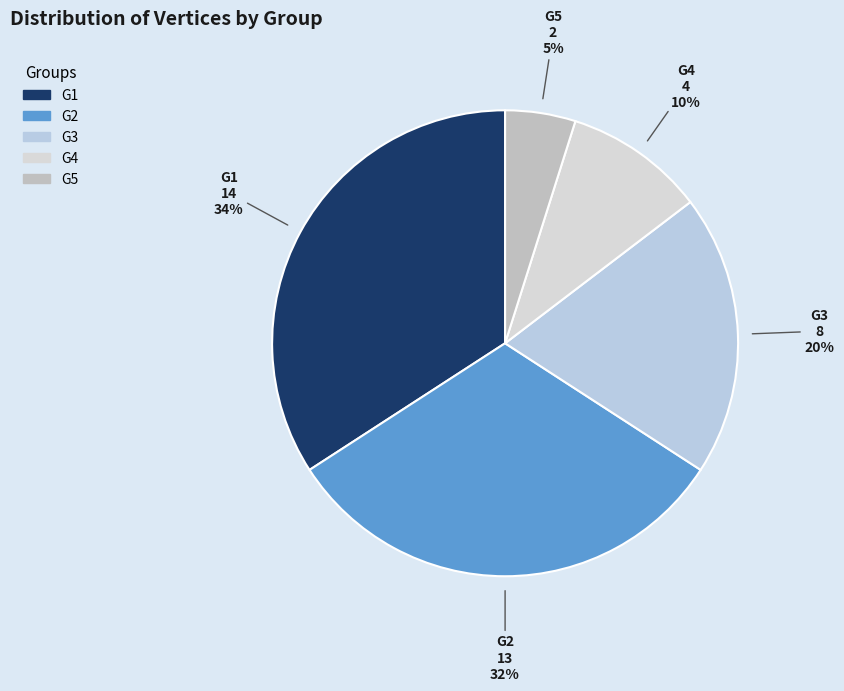

True or false: G4 accounts for 10% of the total.

True